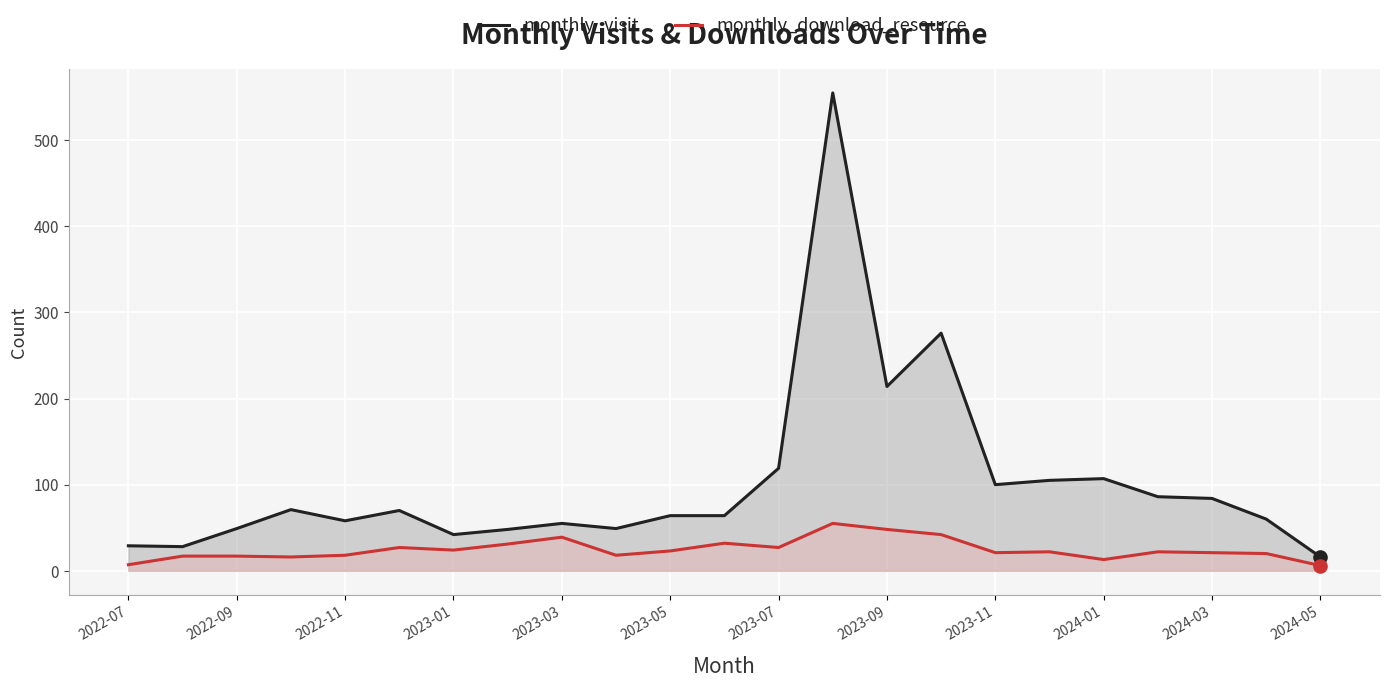

Is the value of monthly_download_resource at 2024-05 greater than the value of monthly_visit at 2023-07?

No